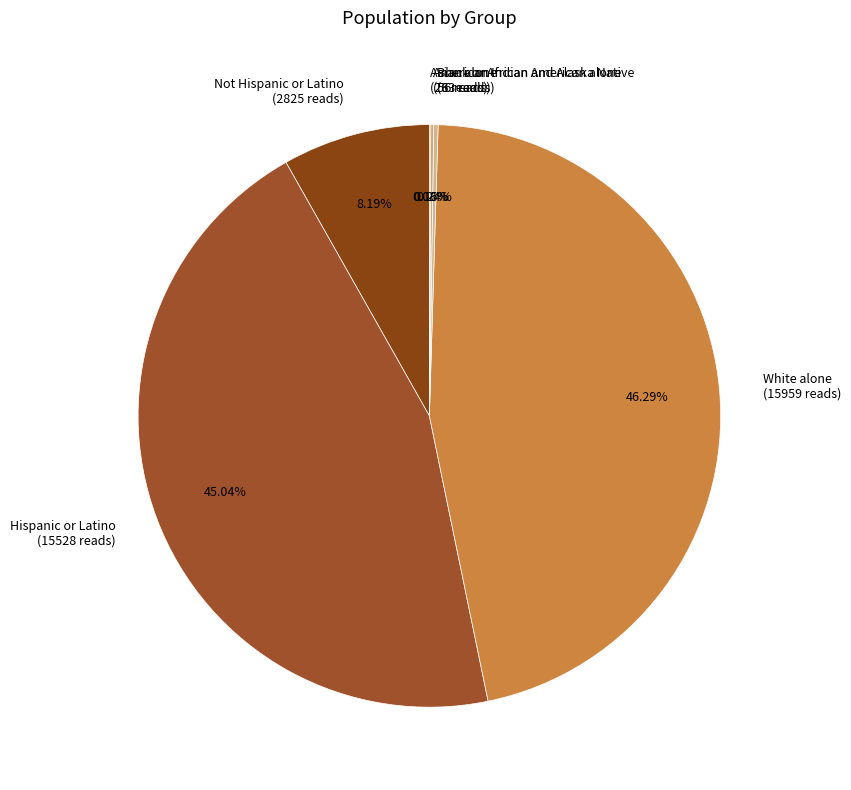

Is Hispanic or Latino (15528 reads) the majority of the pie?

No